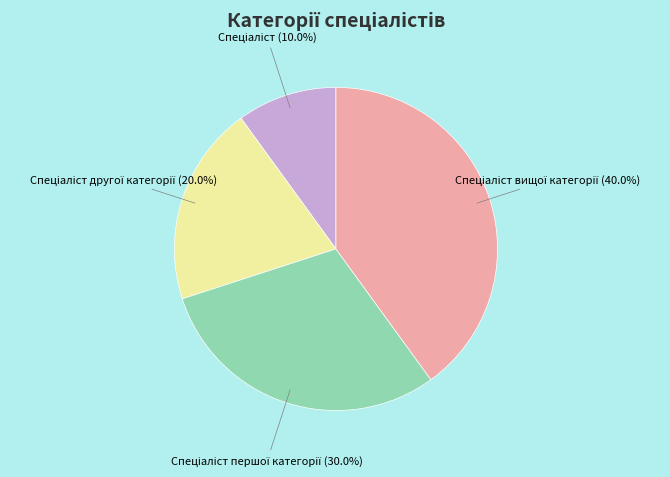

Is there any slice that represents more than half of the pie?

No